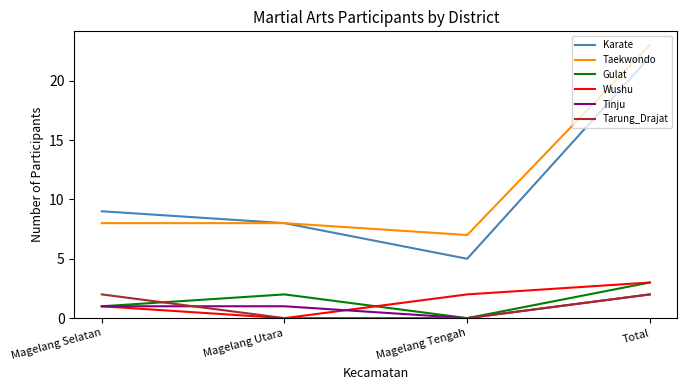

Reading left to right, extract all data points from this chart.

Karate: Magelang Selatan=9	Magelang Utara=8	Magelang Tengah=5	Total=22
Taekwondo: Magelang Selatan=8	Magelang Utara=8	Magelang Tengah=7	Total=23
Gulat: Magelang Selatan=1	Magelang Utara=2	Magelang Tengah=0	Total=3
Wushu: Magelang Selatan=1	Magelang Utara=0	Magelang Tengah=2	Total=3
Tinju: Magelang Selatan=1	Magelang Utara=1	Magelang Tengah=0	Total=2
Tarung_Drajat: Magelang Selatan=2	Magelang Utara=0	Magelang Tengah=0	Total=2